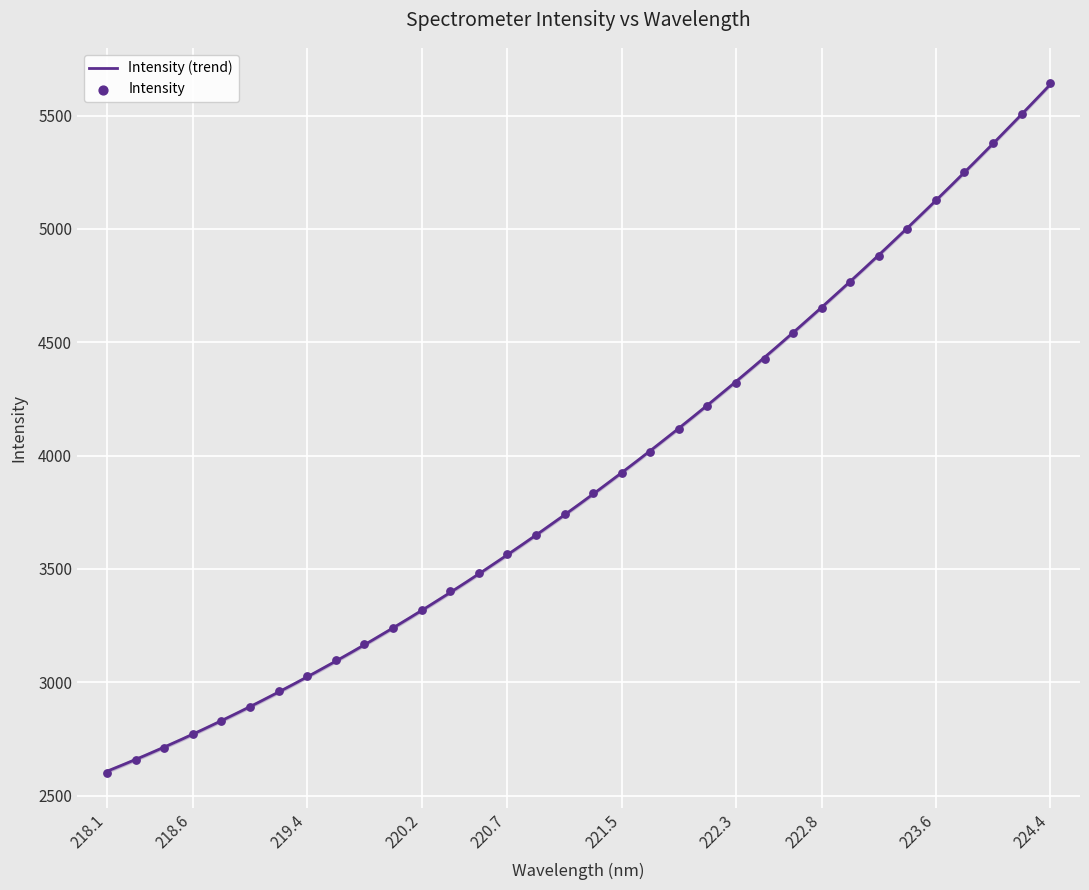

Which has a higher value, 221.3083 or 222.6447?

222.6447